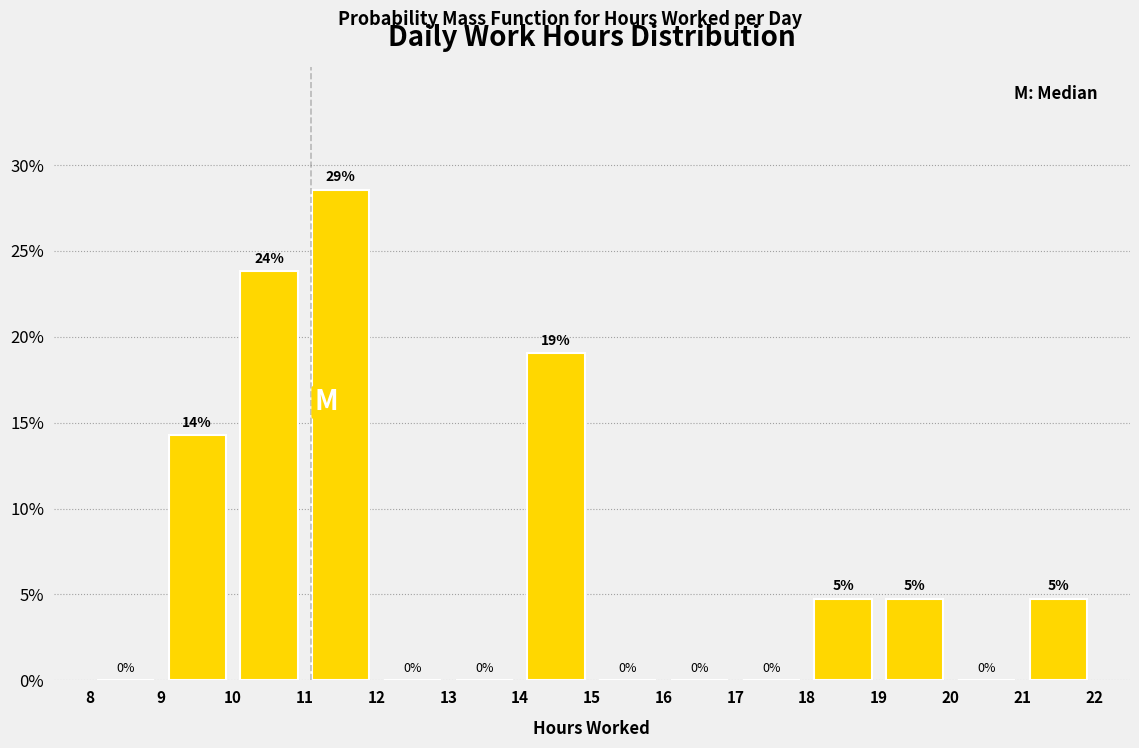

Which range on the x-axis has the tallest bar?

11 to 12